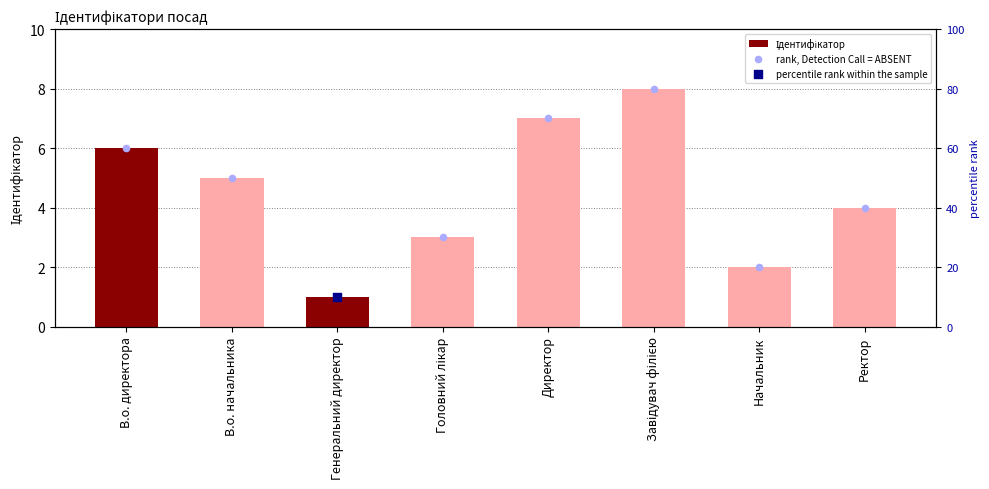

Which series has the largest total across all categories?

rank, Detection Call = ABSENT